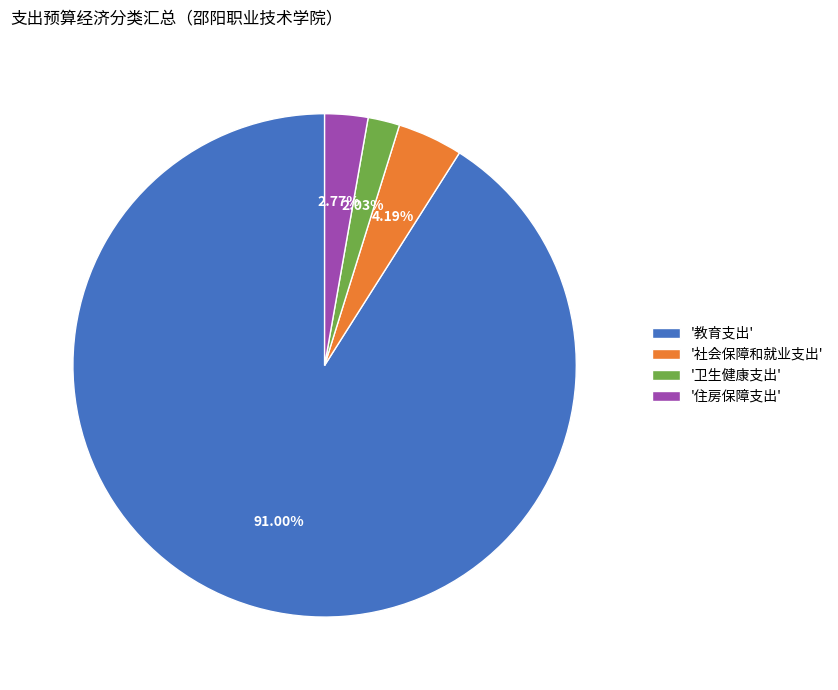

Count the number of slices in the pie.

4